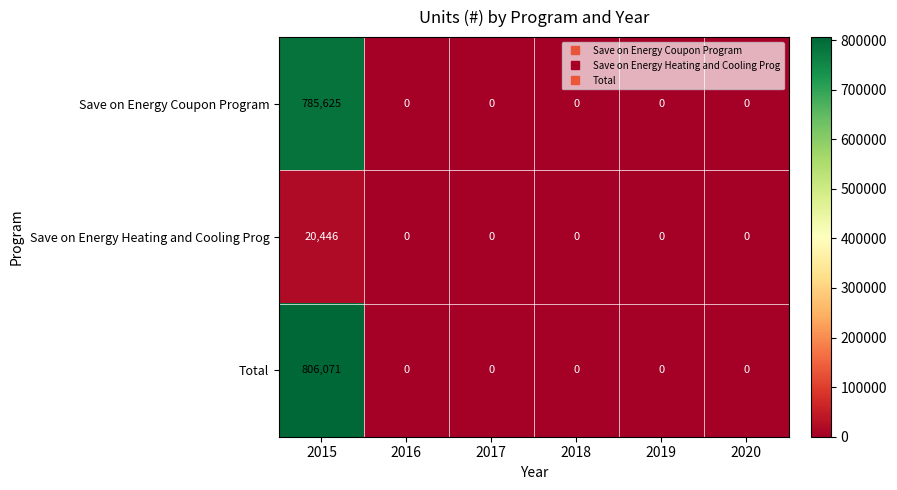

What is the average value of the Total series?

134345